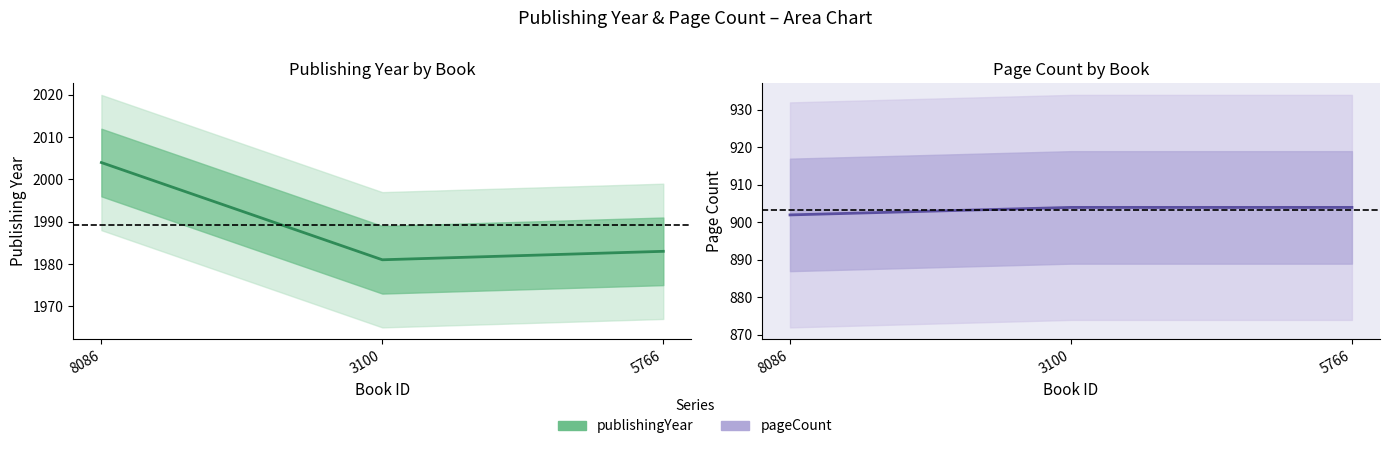

What is the value of the pageCount point at the 2nd from the left?

904